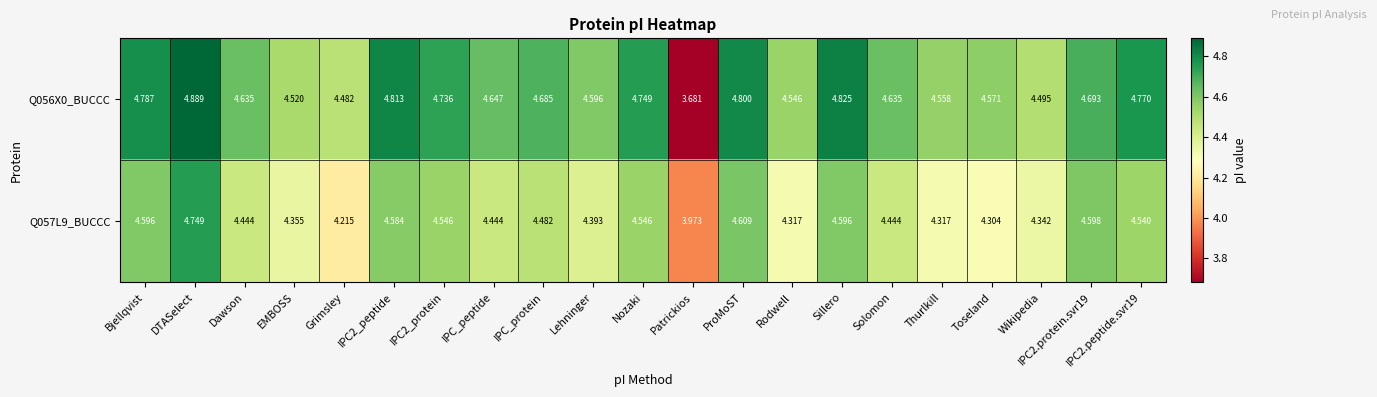

Where is Q056X0_BUCCC nearest to the value 4?

Patrickios